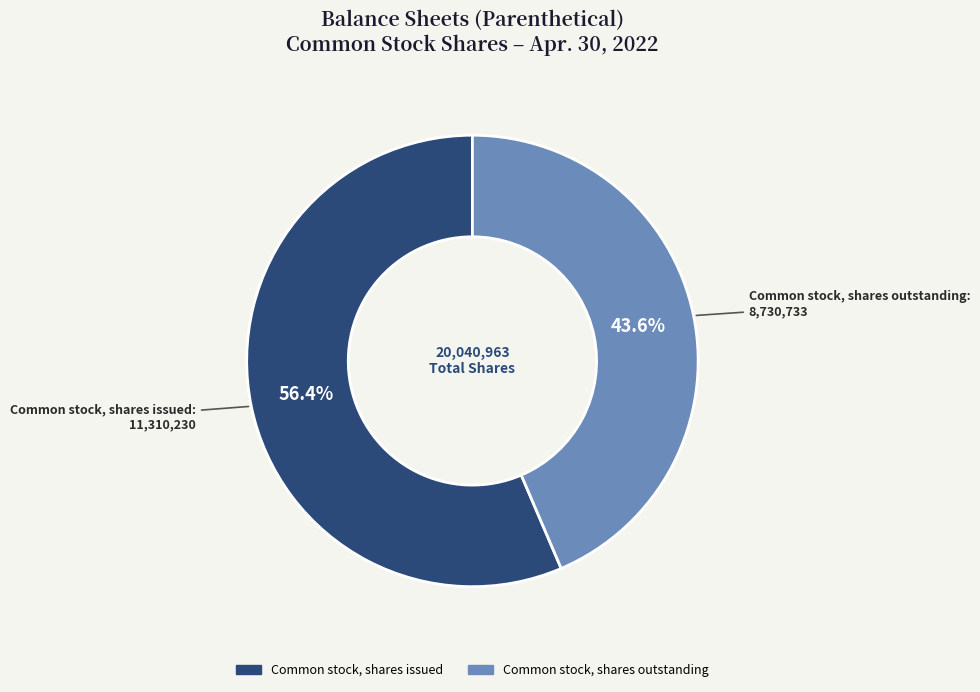

What percentage is the Common stock, shares issued slice, to the nearest percent?

56%